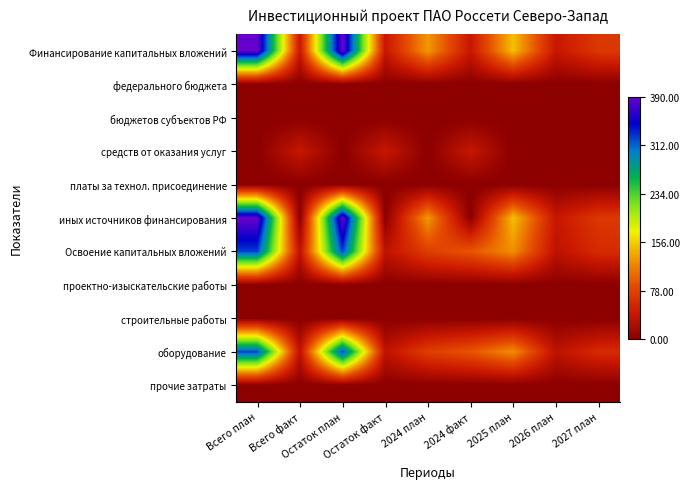

Which has a higher value, 2027 план or Остаток факт?

2027 план